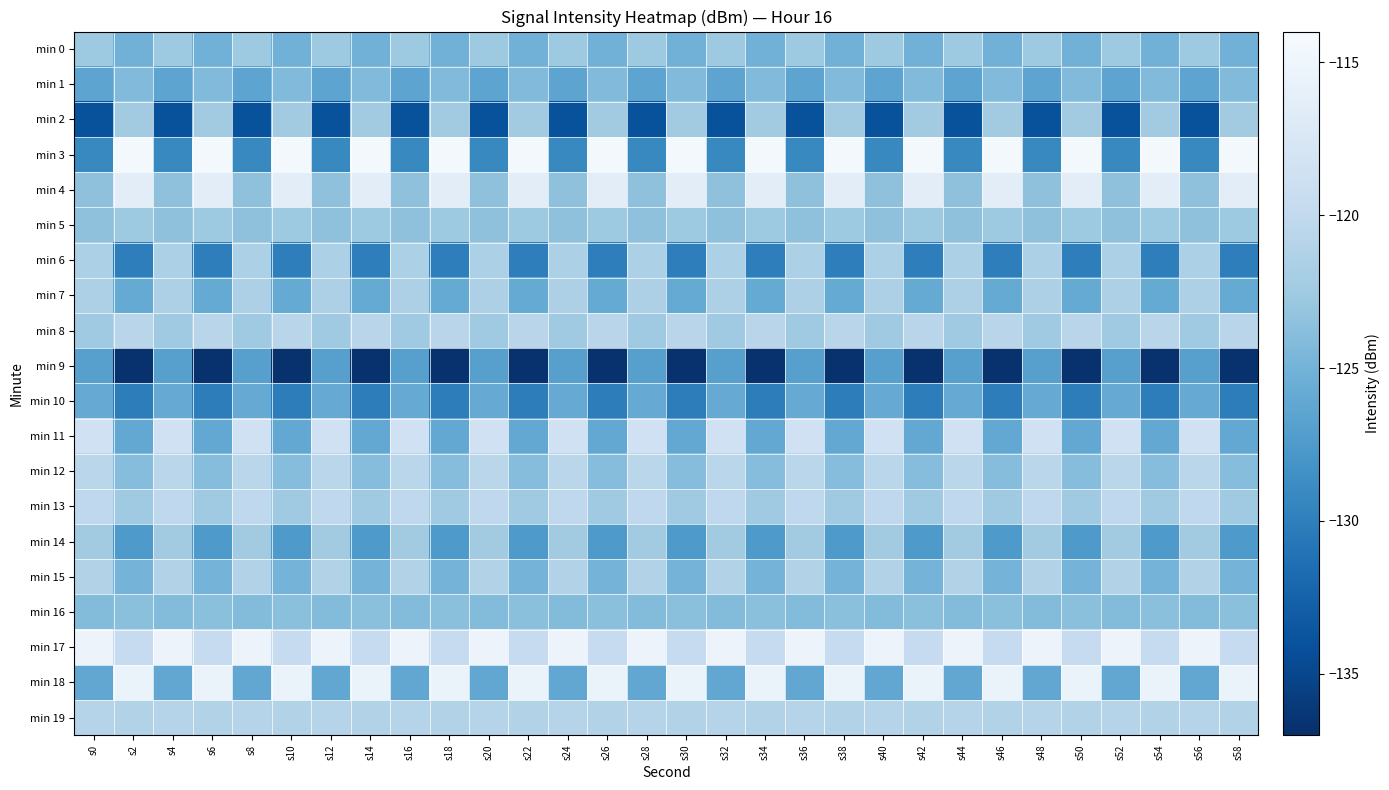

Reading left to right, list all the values displayed in this chart.

min 0: s0=-122.6	s2=-125.1	s4=-122.6	s6=-125.1	s8=-122.6	s10=-125.1	s12=-122.6	s14=-125.1	s16=-122.6	s18=-125.1	s20=-122.6	s22=-125.1	s24=-122.6	s26=-125.1	s28=-122.6	s30=-125.1	s32=-122.6	s34=-125.1	s36=-122.6	s38=-125.1	s40=-122.6	s42=-125.1	s44=-122.6	s46=-125.1	s48=-122.6	s50=-125.1	s52=-122.6	s54=-125.1	s56=-122.6	s58=-125.1
min 1: s0=-126.4	s2=-124.2	s4=-126.4	s6=-124.2	s8=-126.4	s10=-124.2	s12=-126.4	s14=-124.2	s16=-126.4	s18=-124.2	s20=-126.4	s22=-124.2	s24=-126.4	s26=-124.2	s28=-126.4	s30=-124.2	s32=-126.4	s34=-124.2	s36=-126.4	s38=-124.2	s40=-126.4	s42=-124.2	s44=-126.4	s46=-124.2	s48=-126.4	s50=-124.2	s52=-126.4	s54=-124.2	s56=-126.4	s58=-124.2
min 2: s0=-133.9	s2=-122.3	s4=-133.9	s6=-122.3	s8=-133.9	s10=-122.3	s12=-133.9	s14=-122.3	s16=-133.9	s18=-122.3	s20=-133.9	s22=-122.3	s24=-133.9	s26=-122.3	s28=-133.9	s30=-122.3	s32=-133.9	s34=-122.3	s36=-133.9	s38=-122.3	s40=-133.9	s42=-122.3	s44=-133.9	s46=-122.3	s48=-133.9	s50=-122.3	s52=-133.9	s54=-122.3	s56=-133.9	s58=-122.3
min 3: s0=-129.2	s2=-114.4	s4=-129.2	s6=-114.4	s8=-129.2	s10=-114.4	s12=-129.2	s14=-114.4	s16=-129.2	s18=-114.4	s20=-129.2	s22=-114.4	s24=-129.2	s26=-114.4	s28=-129.2	s30=-114.4	s32=-129.2	s34=-114.4	s36=-129.2	s38=-114.4	s40=-129.2	s42=-114.4	s44=-129.2	s46=-114.4	s48=-129.2	s50=-114.4	s52=-129.2	s54=-114.4	s56=-129.2	s58=-114.4
min 4: s0=-123.5	s2=-116.3	s4=-123.5	s6=-116.3	s8=-123.5	s10=-116.3	s12=-123.5	s14=-116.3	s16=-123.5	s18=-116.3	s20=-123.5	s22=-116.3	s24=-123.5	s26=-116.3	s28=-123.5	s30=-116.3	s32=-123.5	s34=-116.3	s36=-123.5	s38=-116.3	s40=-123.5	s42=-116.3	s44=-123.5	s46=-116.3	s48=-123.5	s50=-116.3	s52=-123.5	s54=-116.3	s56=-123.5	s58=-116.3
min 5: s0=-123.4	s2=-122.6	s4=-123.4	s6=-122.6	s8=-123.4	s10=-122.6	s12=-123.4	s14=-122.6	s16=-123.4	s18=-122.6	s20=-123.4	s22=-122.6	s24=-123.4	s26=-122.6	s28=-123.4	s30=-122.6	s32=-123.4	s34=-122.6	s36=-123.4	s38=-122.6	s40=-123.4	s42=-122.6	s44=-123.4	s46=-122.6	s48=-123.4	s50=-122.6	s52=-123.4	s54=-122.6	s56=-123.4	s58=-122.6
min 6: s0=-121.6	s2=-130.0	s4=-121.6	s6=-130.0	s8=-121.6	s10=-130.0	s12=-121.6	s14=-130.0	s16=-121.6	s18=-130.0	s20=-121.6	s22=-130.0	s24=-121.6	s26=-130.0	s28=-121.6	s30=-130.0	s32=-121.6	s34=-130.0	s36=-121.6	s38=-130.0	s40=-121.6	s42=-130.0	s44=-121.6	s46=-130.0	s48=-121.6	s50=-130.0	s52=-121.6	s54=-130.0	s56=-121.6	s58=-130.0
min 7: s0=-121.5	s2=-125.9	s4=-121.5	s6=-125.9	s8=-121.5	s10=-125.9	s12=-121.5	s14=-125.9	s16=-121.5	s18=-125.9	s20=-121.5	s22=-125.9	s24=-121.5	s26=-125.9	s28=-121.5	s30=-125.9	s32=-121.5	s34=-125.9	s36=-121.5	s38=-125.9	s40=-121.5	s42=-125.9	s44=-121.5	s46=-125.9	s48=-121.5	s50=-125.9	s52=-121.5	s54=-125.9	s56=-121.5	s58=-125.9
min 8: s0=-122.5	s2=-120.7	s4=-122.5	s6=-120.7	s8=-122.5	s10=-120.7	s12=-122.5	s14=-120.7	s16=-122.5	s18=-120.7	s20=-122.5	s22=-120.7	s24=-122.5	s26=-120.7	s28=-122.5	s30=-120.7	s32=-122.5	s34=-120.7	s36=-122.5	s38=-120.7	s40=-122.5	s42=-120.7	s44=-122.5	s46=-120.7	s48=-122.5	s50=-120.7	s52=-122.5	s54=-120.7	s56=-122.5	s58=-120.7
min 9: s0=-126.9	s2=-136.8	s4=-126.9	s6=-136.8	s8=-126.9	s10=-136.8	s12=-126.9	s14=-136.8	s16=-126.9	s18=-136.8	s20=-126.9	s22=-136.8	s24=-126.9	s26=-136.8	s28=-126.9	s30=-136.8	s32=-126.9	s34=-136.8	s36=-126.9	s38=-136.8	s40=-126.9	s42=-136.8	s44=-126.9	s46=-136.8	s48=-126.9	s50=-136.8	s52=-126.9	s54=-136.8	s56=-126.9	s58=-136.8
min 10: s0=-125.8	s2=-130.2	s4=-125.8	s6=-130.2	s8=-125.8	s10=-130.2	s12=-125.8	s14=-130.2	s16=-125.8	s18=-130.2	s20=-125.8	s22=-130.2	s24=-125.8	s26=-130.2	s28=-125.8	s30=-130.2	s32=-125.8	s34=-130.2	s36=-125.8	s38=-130.2	s40=-125.8	s42=-130.2	s44=-125.8	s46=-130.2	s48=-125.8	s50=-130.2	s52=-125.8	s54=-130.2	s56=-125.8	s58=-130.2
min 11: s0=-118.6	s2=-126.1	s4=-118.6	s6=-126.1	s8=-118.6	s10=-126.1	s12=-118.6	s14=-126.1	s16=-118.6	s18=-126.1	s20=-118.6	s22=-126.1	s24=-118.6	s26=-126.1	s28=-118.6	s30=-126.1	s32=-118.6	s34=-126.1	s36=-118.6	s38=-126.1	s40=-118.6	s42=-126.1	s44=-118.6	s46=-126.1	s48=-118.6	s50=-126.1	s52=-118.6	s54=-126.1	s56=-118.6	s58=-126.1
min 12: s0=-120.6	s2=-123.9	s4=-120.6	s6=-123.9	s8=-120.6	s10=-123.9	s12=-120.6	s14=-123.9	s16=-120.6	s18=-123.9	s20=-120.6	s22=-123.9	s24=-120.6	s26=-123.9	s28=-120.6	s30=-123.9	s32=-120.6	s34=-123.9	s36=-120.6	s38=-123.9	s40=-120.6	s42=-123.9	s44=-120.6	s46=-123.9	s48=-120.6	s50=-123.9	s52=-120.6	s54=-123.9	s56=-120.6	s58=-123.9
min 13: s0=-120.2	s2=-122.5	s4=-120.2	s6=-122.5	s8=-120.2	s10=-122.5	s12=-120.2	s14=-122.5	s16=-120.2	s18=-122.5	s20=-120.2	s22=-122.5	s24=-120.2	s26=-122.5	s28=-120.2	s30=-122.5	s32=-120.2	s34=-122.5	s36=-120.2	s38=-122.5	s40=-120.2	s42=-122.5	s44=-120.2	s46=-122.5	s48=-120.2	s50=-122.5	s52=-120.2	s54=-122.5	s56=-120.2	s58=-122.5
min 14: s0=-122.3	s2=-127.5	s4=-122.3	s6=-127.5	s8=-122.3	s10=-127.5	s12=-122.3	s14=-127.5	s16=-122.3	s18=-127.5	s20=-122.3	s22=-127.5	s24=-122.3	s26=-127.5	s28=-122.3	s30=-127.5	s32=-122.3	s34=-127.5	s36=-122.3	s38=-127.5	s40=-122.3	s42=-127.5	s44=-122.3	s46=-127.5	s48=-122.3	s50=-127.5	s52=-122.3	s54=-127.5	s56=-122.3	s58=-127.5
min 15: s0=-121.2	s2=-124.9	s4=-121.2	s6=-124.9	s8=-121.2	s10=-124.9	s12=-121.2	s14=-124.9	s16=-121.2	s18=-124.9	s20=-121.2	s22=-124.9	s24=-121.2	s26=-124.9	s28=-121.2	s30=-124.9	s32=-121.2	s34=-124.9	s36=-121.2	s38=-124.9	s40=-121.2	s42=-124.9	s44=-121.2	s46=-124.9	s48=-121.2	s50=-124.9	s52=-121.2	s54=-124.9	s56=-121.2	s58=-124.9
min 16: s0=-124.1	s2=-123.6	s4=-124.1	s6=-123.6	s8=-124.1	s10=-123.6	s12=-124.1	s14=-123.6	s16=-124.1	s18=-123.6	s20=-124.1	s22=-123.6	s24=-124.1	s26=-123.6	s28=-124.1	s30=-123.6	s32=-124.1	s34=-123.6	s36=-124.1	s38=-123.6	s40=-124.1	s42=-123.6	s44=-124.1	s46=-123.6	s48=-124.1	s50=-123.6	s52=-124.1	s54=-123.6	s56=-124.1	s58=-123.6
min 17: s0=-115.3	s2=-119.7	s4=-115.3	s6=-119.7	s8=-115.3	s10=-119.7	s12=-115.3	s14=-119.7	s16=-115.3	s18=-119.7	s20=-115.3	s22=-119.7	s24=-115.3	s26=-119.7	s28=-115.3	s30=-119.7	s32=-115.3	s34=-119.7	s36=-115.3	s38=-119.7	s40=-115.3	s42=-119.7	s44=-115.3	s46=-119.7	s48=-115.3	s50=-119.7	s52=-115.3	s54=-119.7	s56=-115.3	s58=-119.7
min 18: s0=-126.2	s2=-115.5	s4=-126.2	s6=-115.5	s8=-126.2	s10=-115.5	s12=-126.2	s14=-115.5	s16=-126.2	s18=-115.5	s20=-126.2	s22=-115.5	s24=-126.2	s26=-115.5	s28=-126.2	s30=-115.5	s32=-126.2	s34=-115.5	s36=-126.2	s38=-115.5	s40=-126.2	s42=-115.5	s44=-126.2	s46=-115.5	s48=-126.2	s50=-115.5	s52=-126.2	s54=-115.5	s56=-126.2	s58=-115.5
min 19: s0=-120.9	s2=-121.1	s4=-120.9	s6=-121.1	s8=-120.9	s10=-121.1	s12=-120.9	s14=-121.1	s16=-120.9	s18=-121.1	s20=-120.9	s22=-121.1	s24=-120.9	s26=-121.1	s28=-120.9	s30=-121.1	s32=-120.9	s34=-121.1	s36=-120.9	s38=-121.1	s40=-120.9	s42=-121.1	s44=-120.9	s46=-121.1	s48=-120.9	s50=-121.1	s52=-120.9	s54=-121.1	s56=-120.9	s58=-121.1